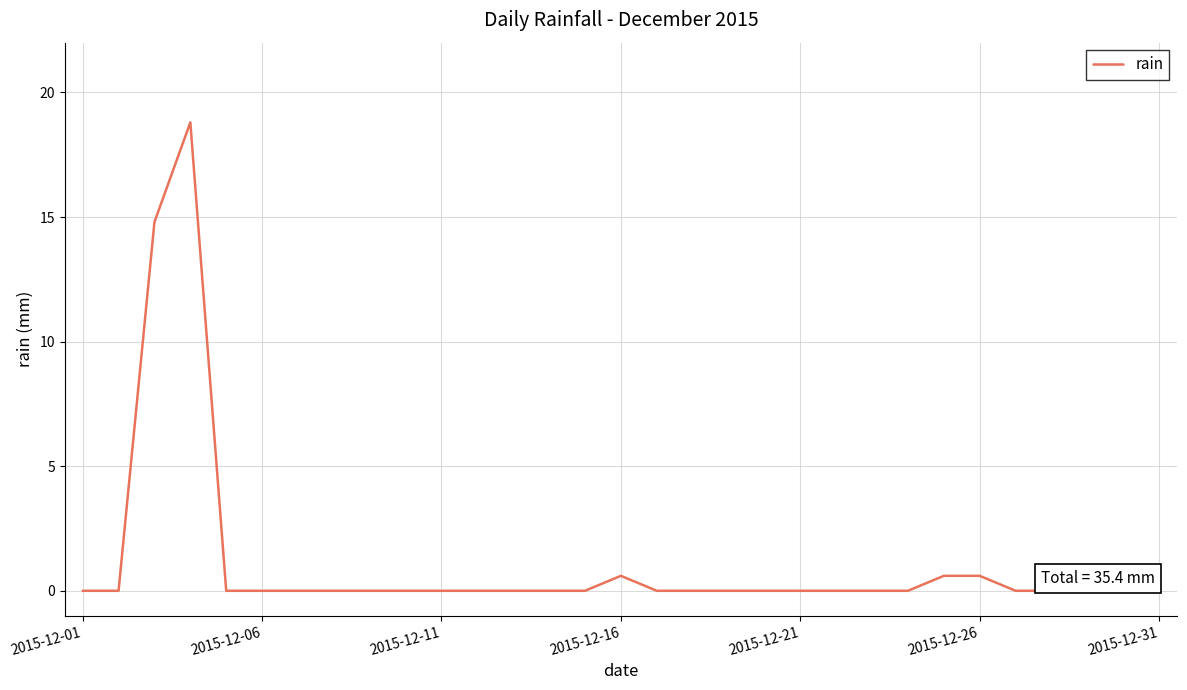

What is the greatest value displayed?

18.8